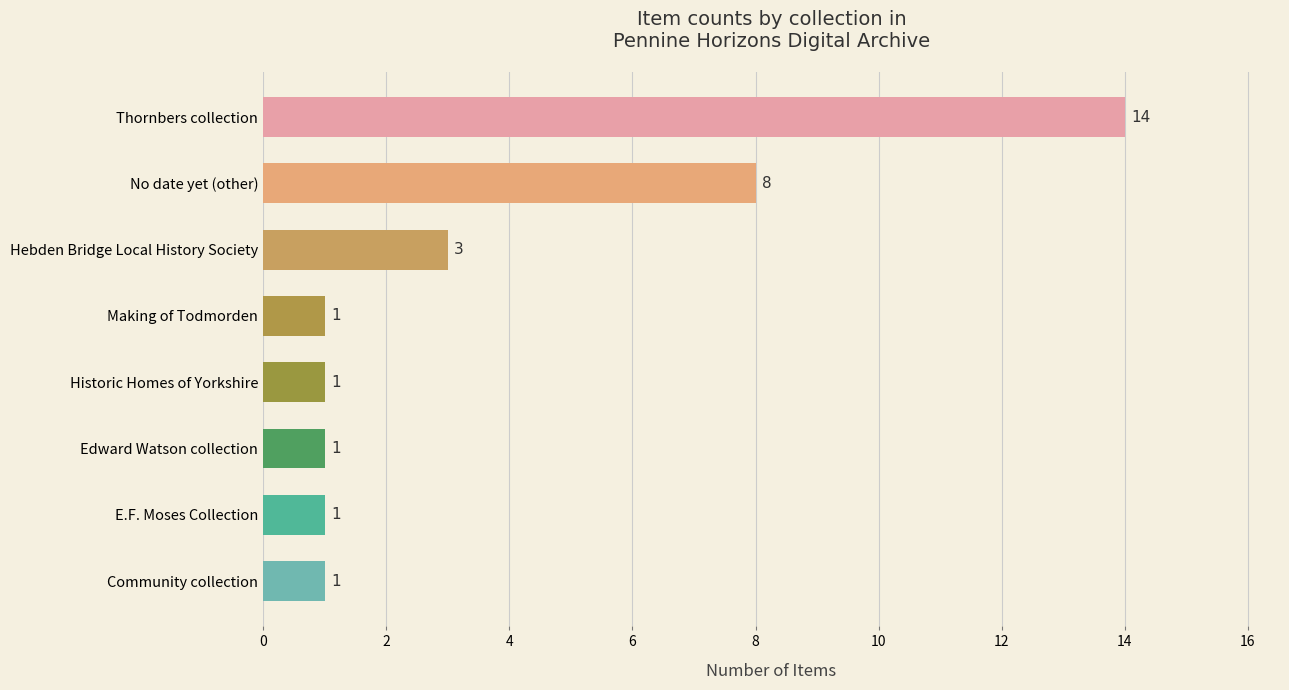

The value at Hebden Bridge Local History Society is 1. True or false?

False